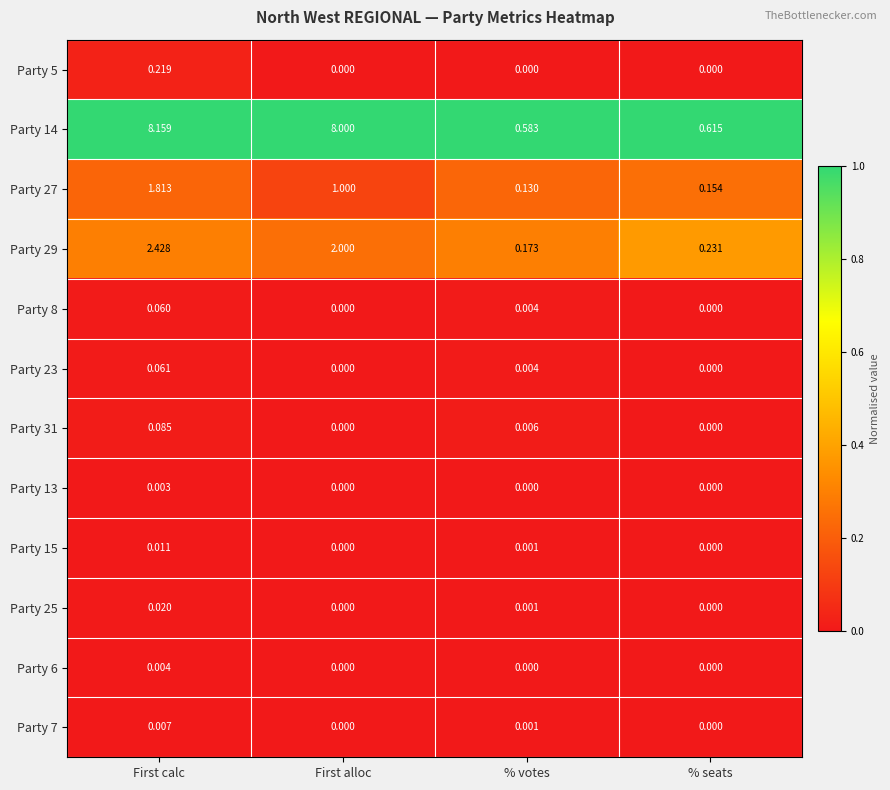

Where is Party 14 nearest to the value 4?

% seats